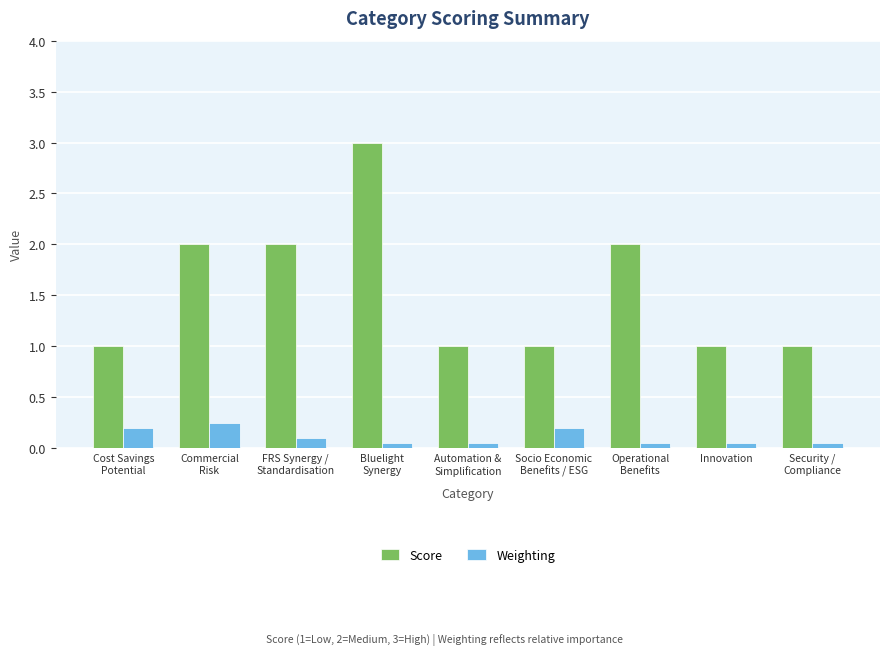

Are the bars horizontal?

No